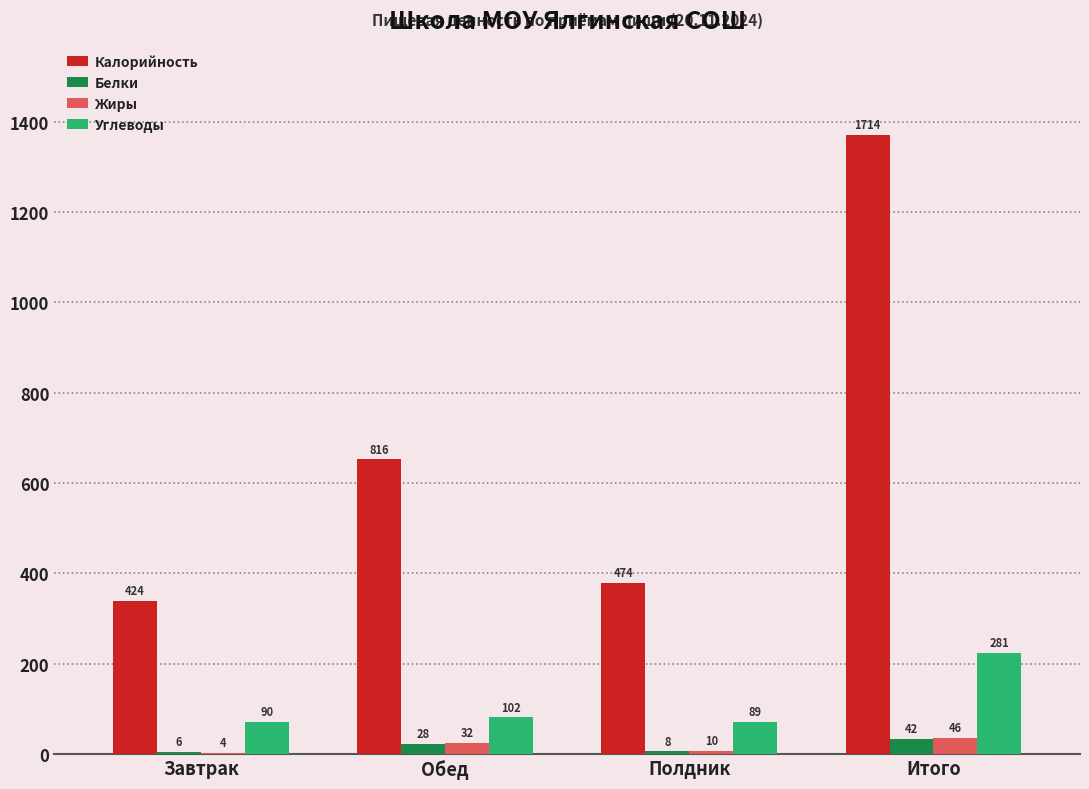

What are all the series names shown in the legend?

Калорийность, Белки, Жиры, Углеводы